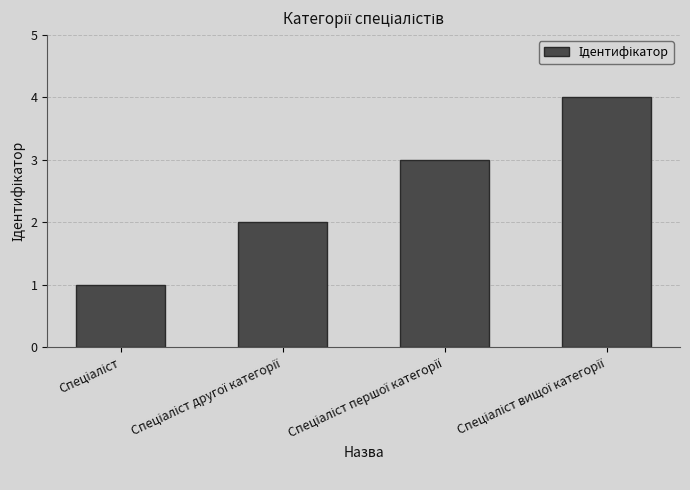

What is the sum of all values?

10